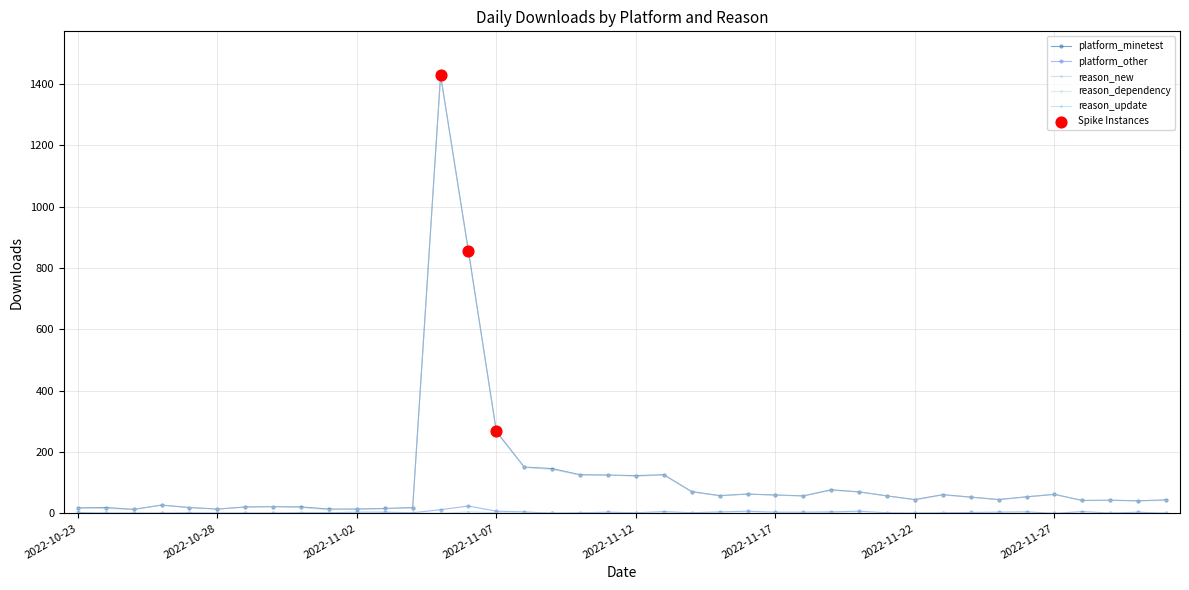

How many values in the platform_other series are below 3?

20